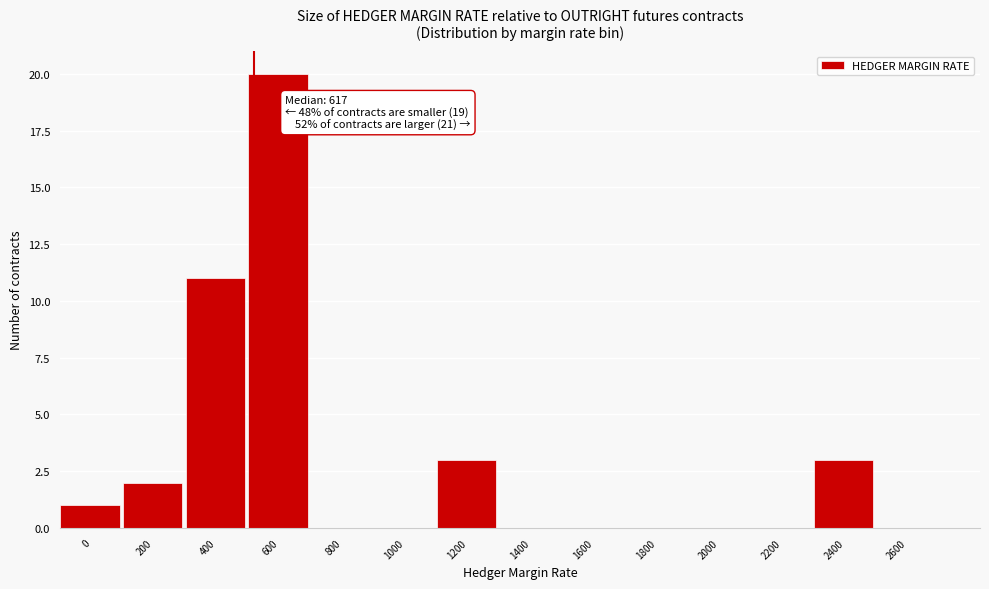

Reading left to right, what are all the values shown in this chart?

0=1	200=2	400=11	600=20	800=0	1000=0	1200=3	1400=0	1600=0	1800=0	2000=0	2200=0	2400=3	2600=0